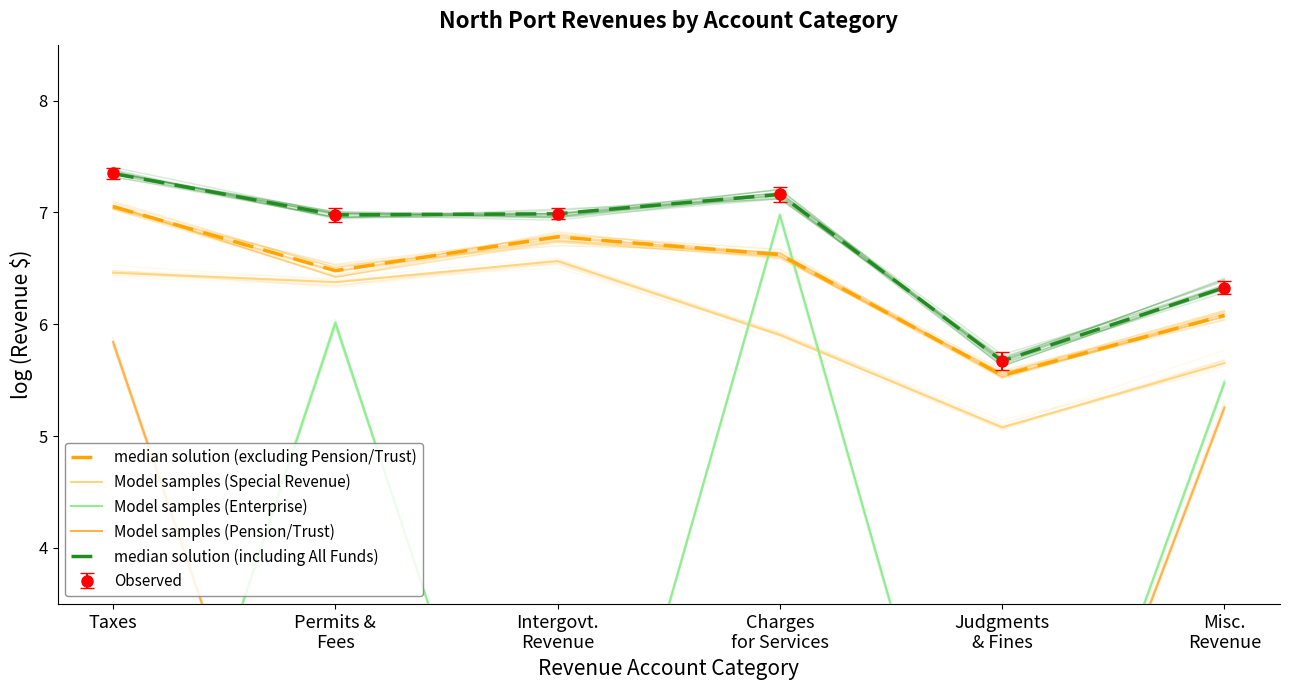

True or false: Model samples (Special Revenue) has more than 1 points higher than both neighbors.

False